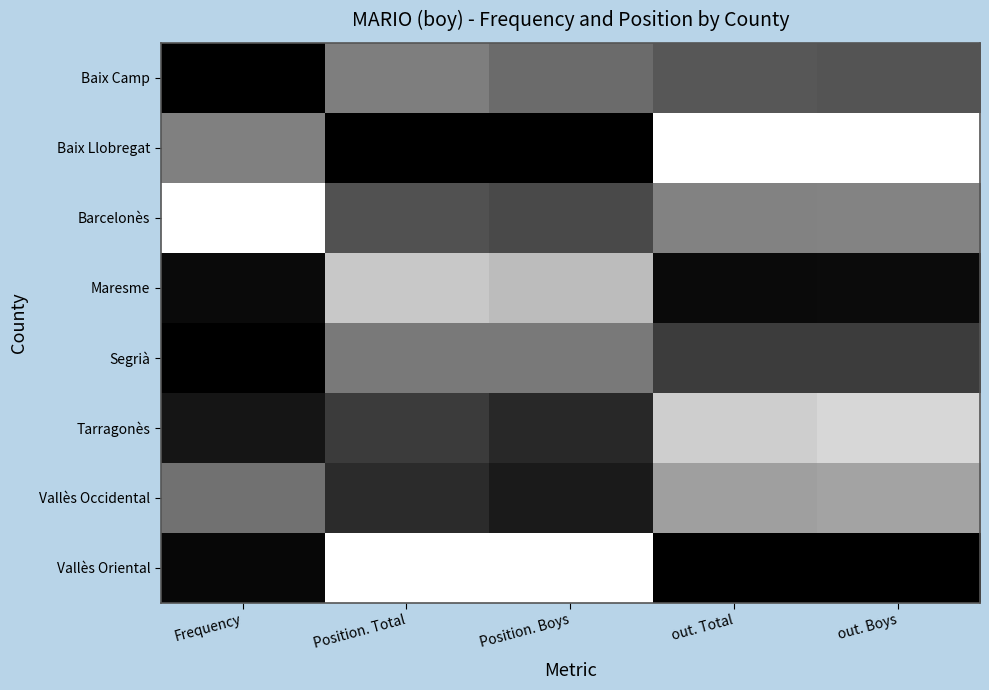

What is the spread (max minus min) of values at Position. Boys?

1.0